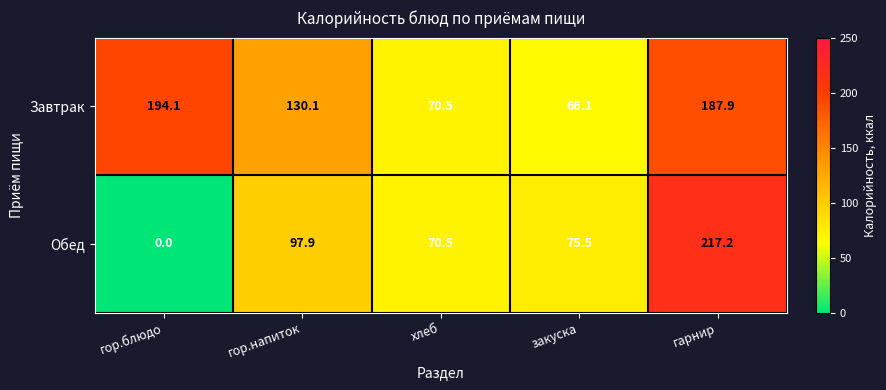

At which category is the sum across all series the highest?

гарнир